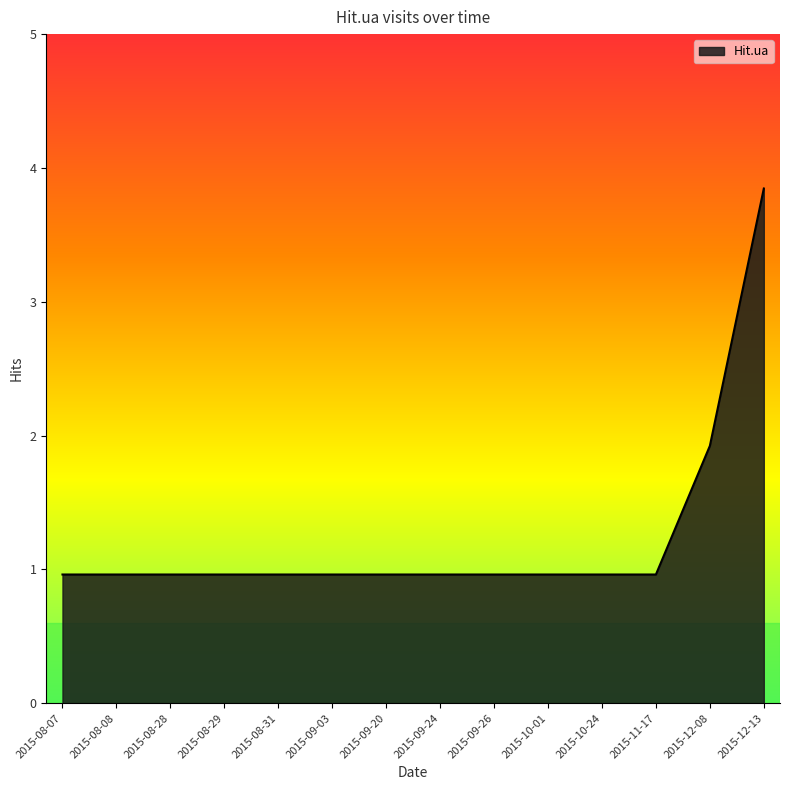

What is the difference between the maximum and minimum values?

3